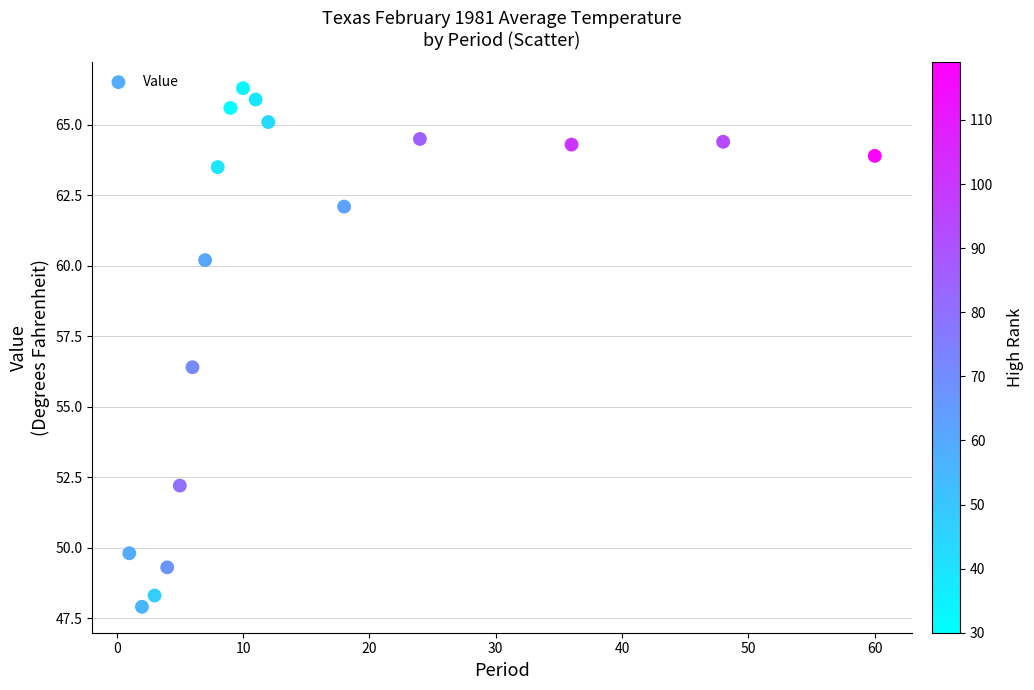

What Y value in the scatter plot is closest to 57?

56.4